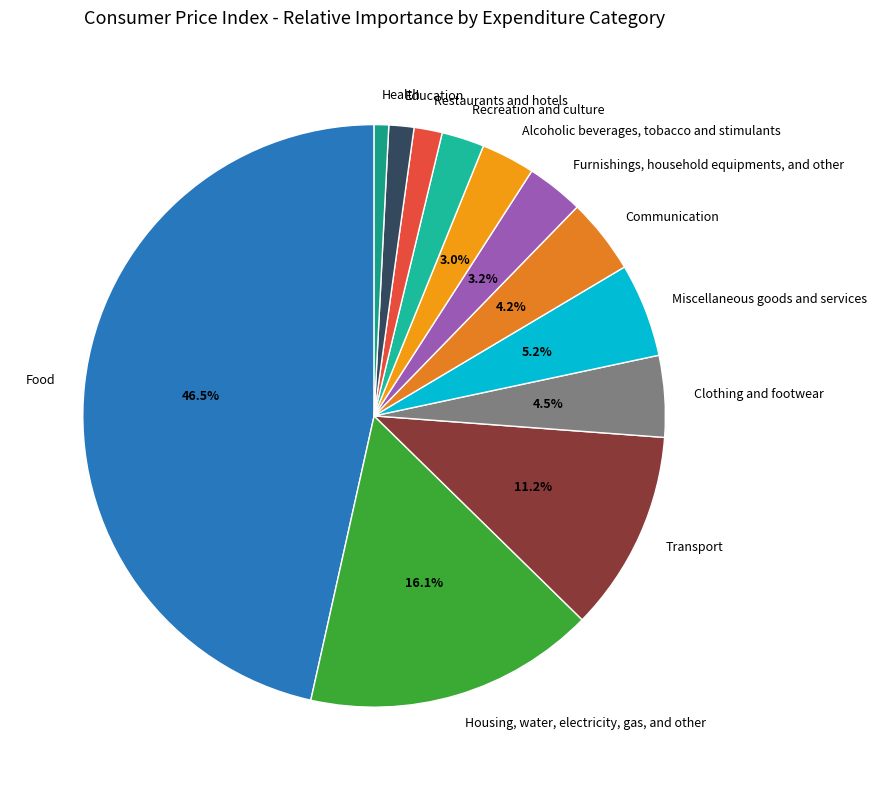

What is the smallest slice in the pie chart?

Health